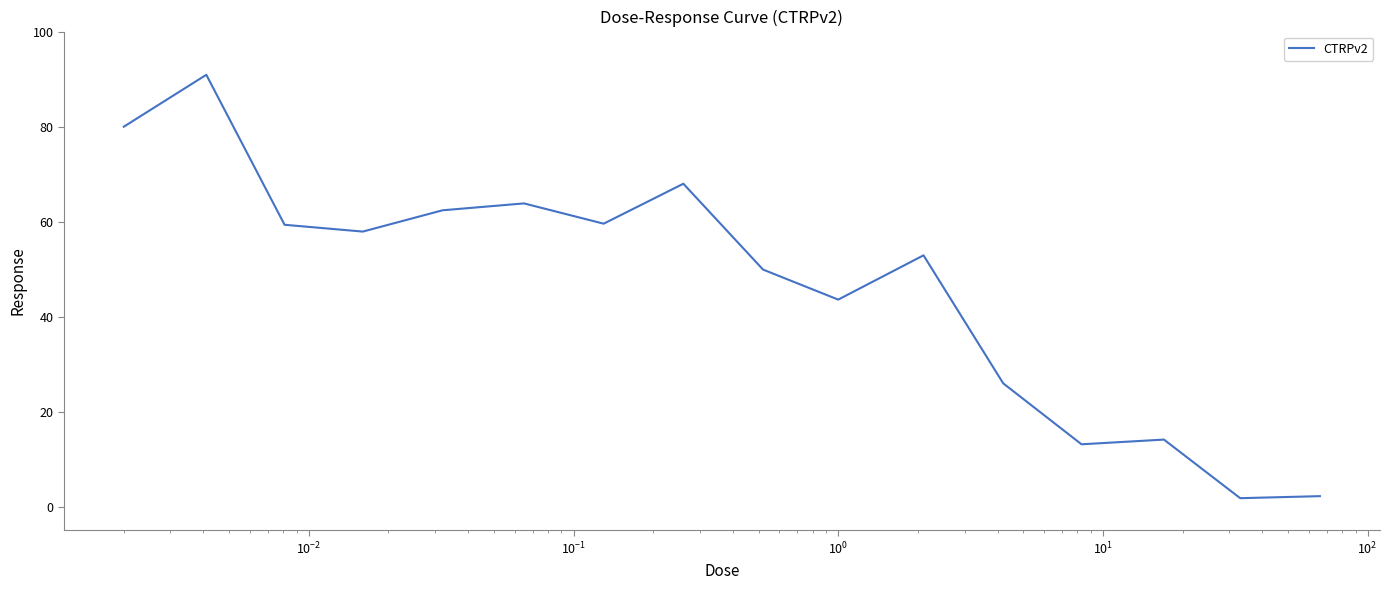

What is the sum of all values?

745.4